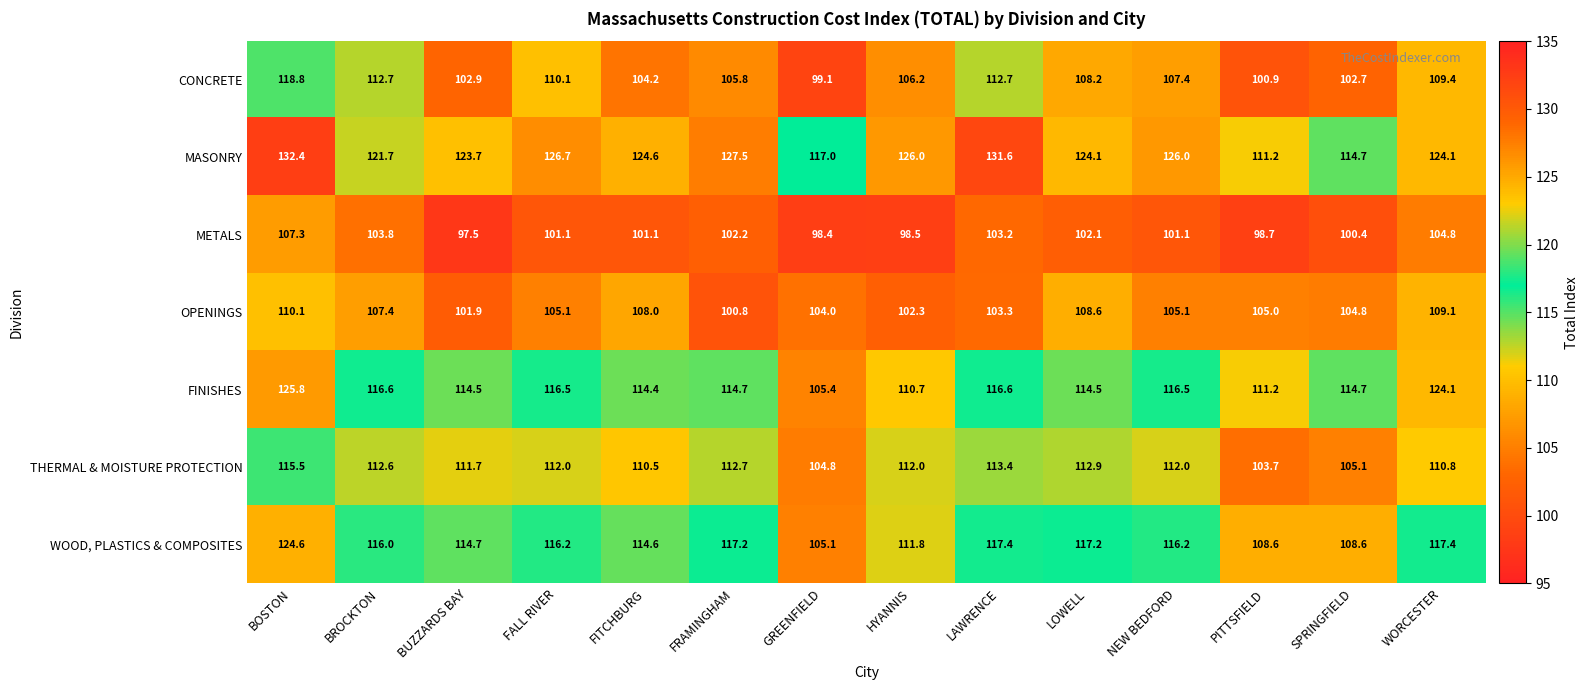

Is it true that MASONRY equals 211.7 at NEW BEDFORD?

False